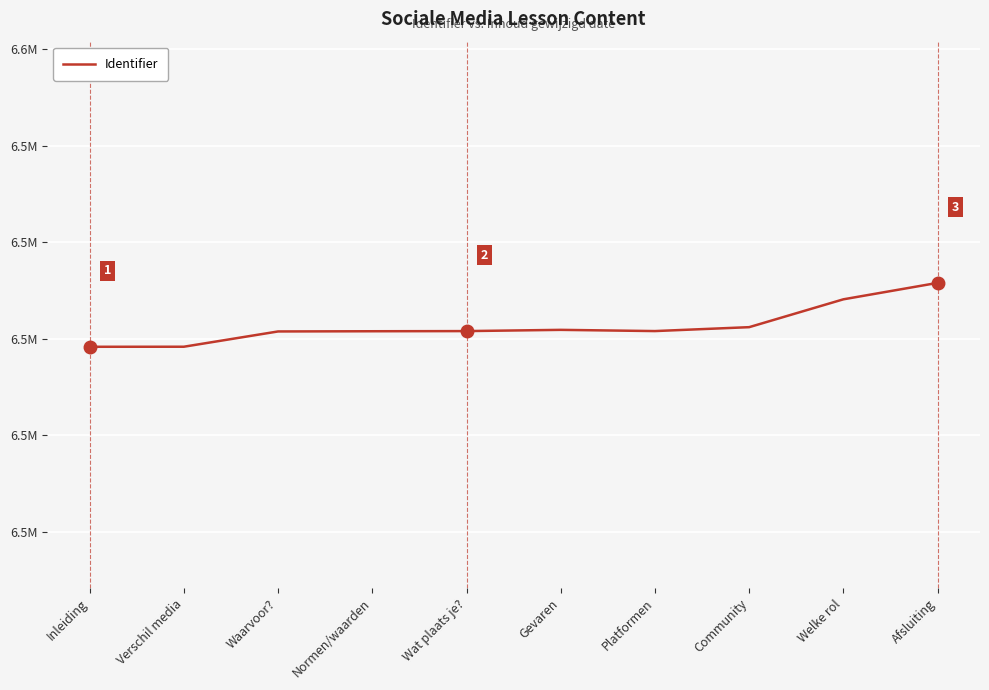

Which label corresponds to the smallest value in the chart?

Inleiding